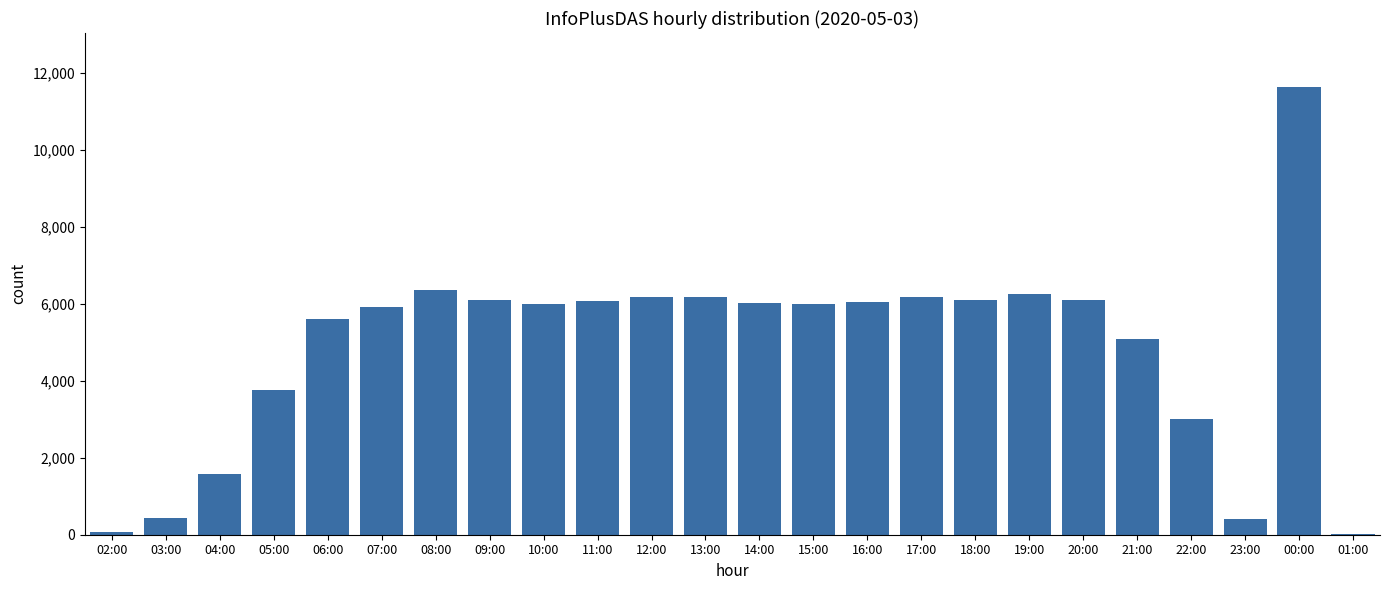

Where does the data first go above 6035?

08:00